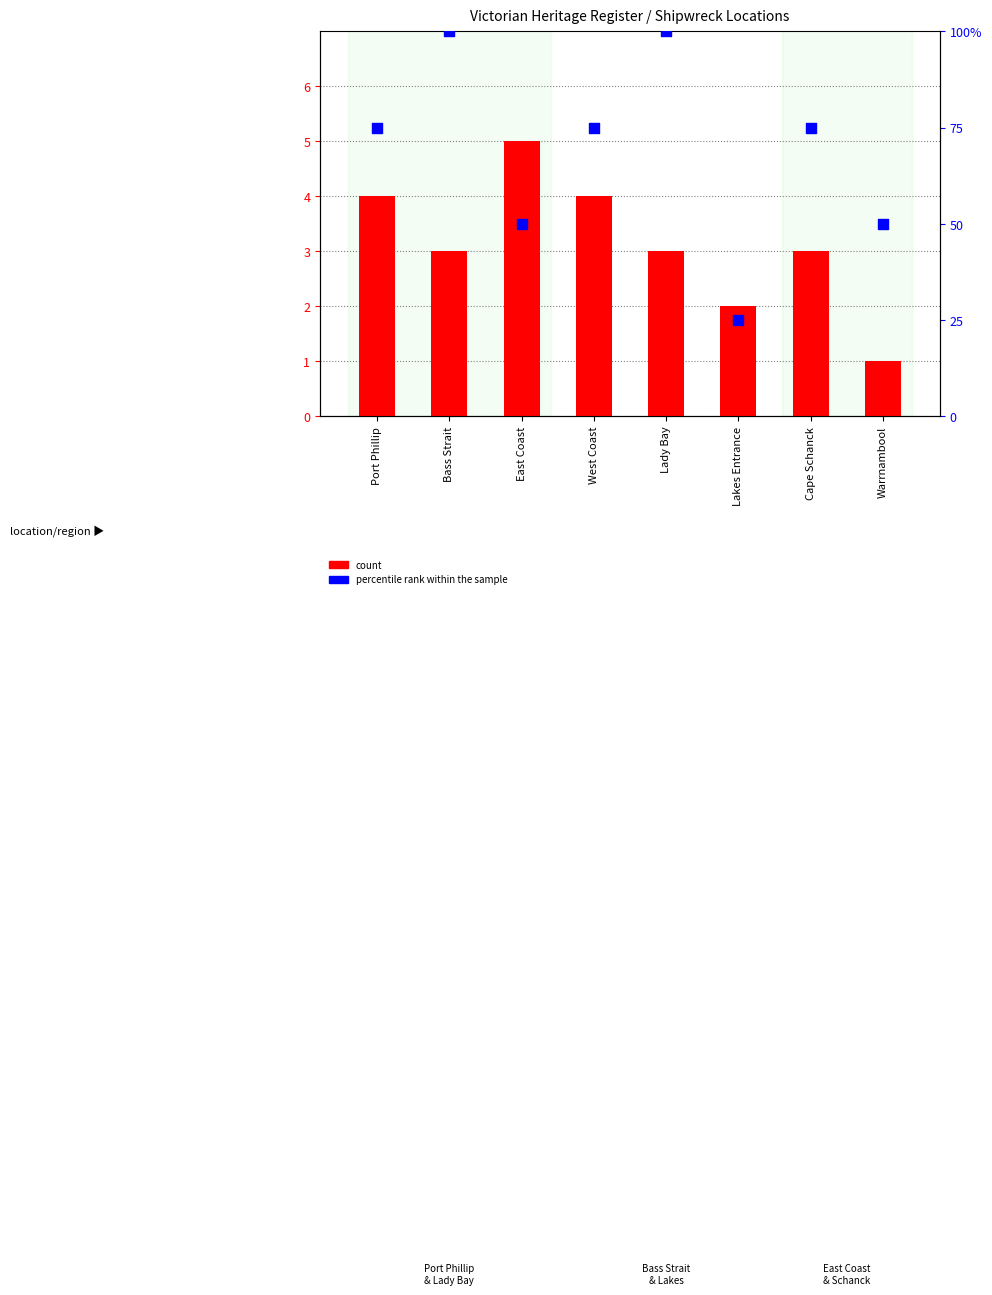

At how many categories does at least one series exceed 81?

2